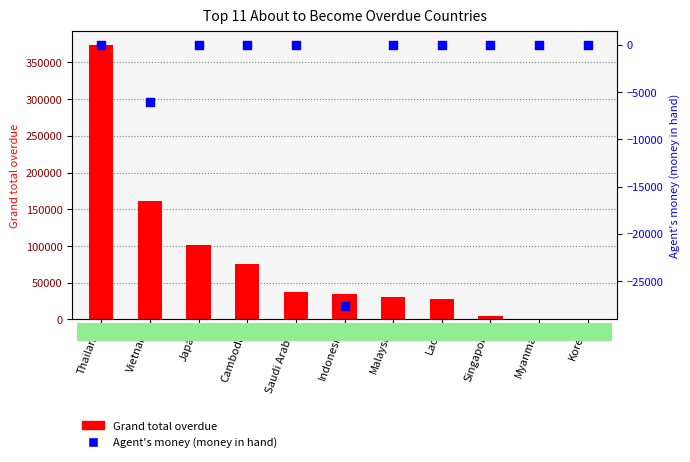

What are all the series names shown in the legend?

Grand total overdue, Agent's money (money in hand)